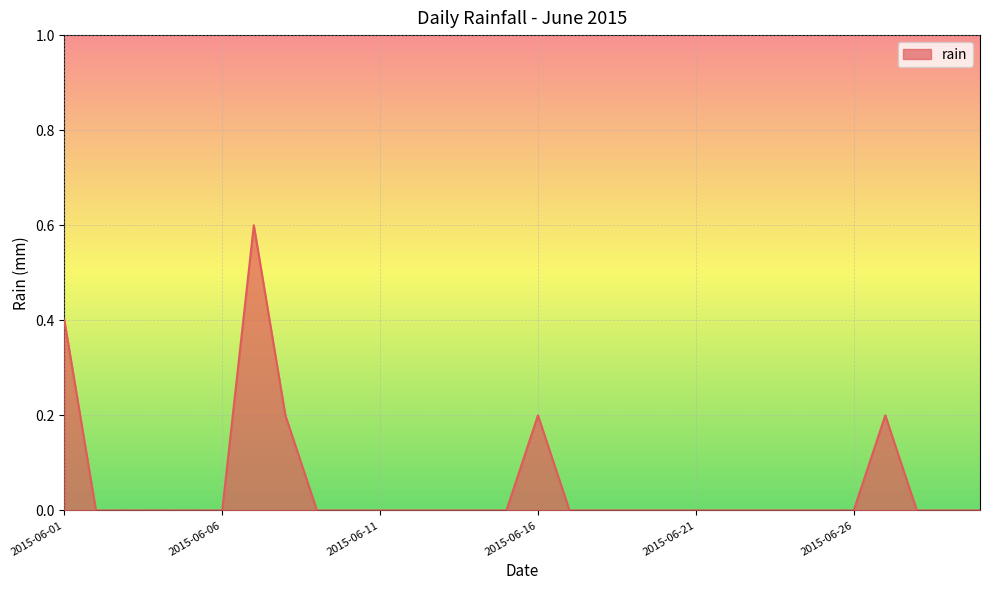

What is the difference between the maximum and minimum values?

0.6